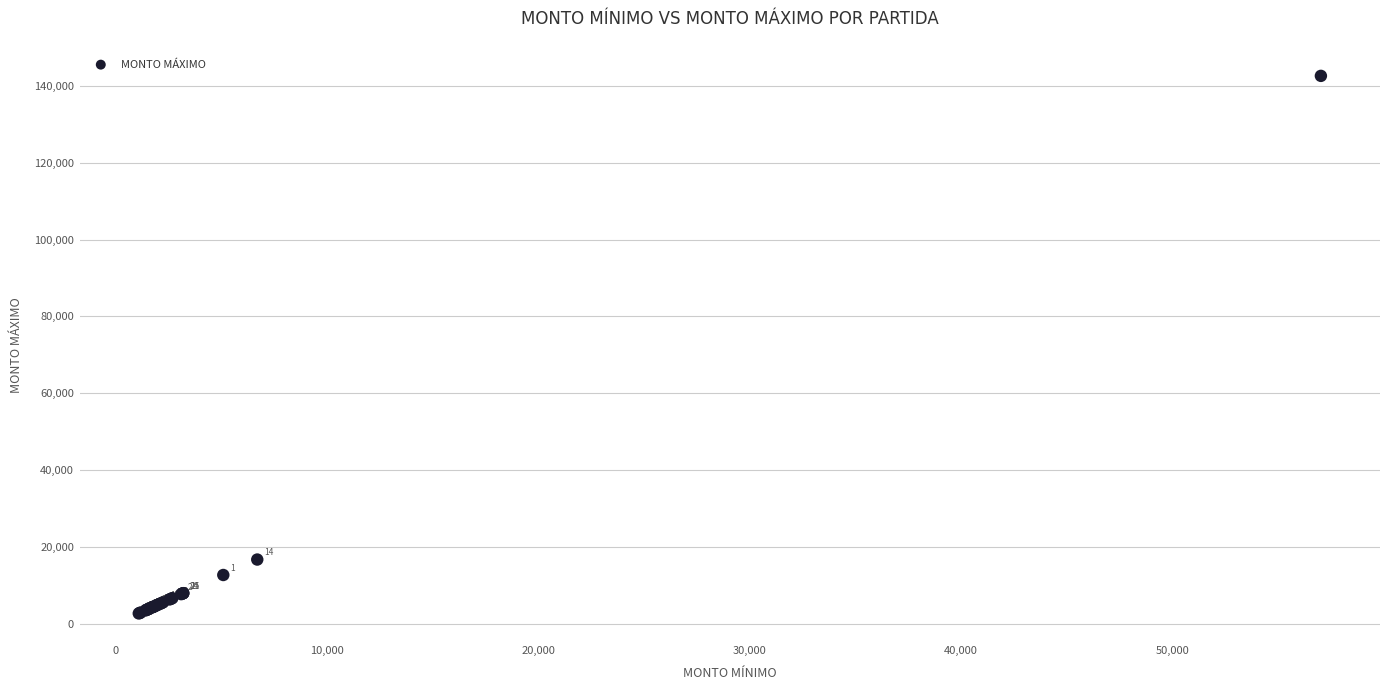

What Y value in the scatter plot is closest to 72656?

16724.3